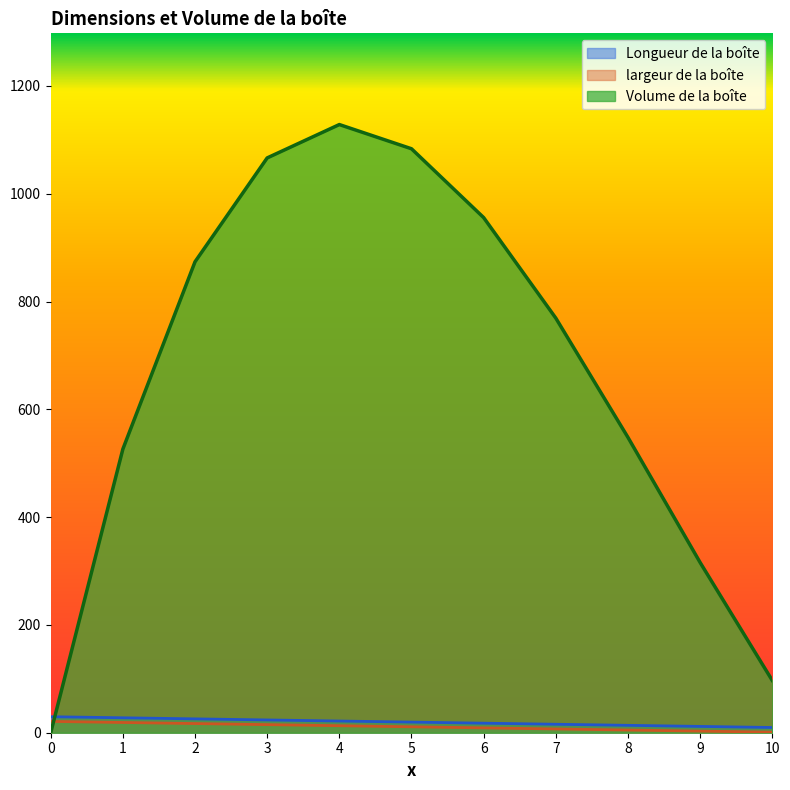

True or false: largeur de la boîte and Longueur de la boîte intersect in this chart.

False